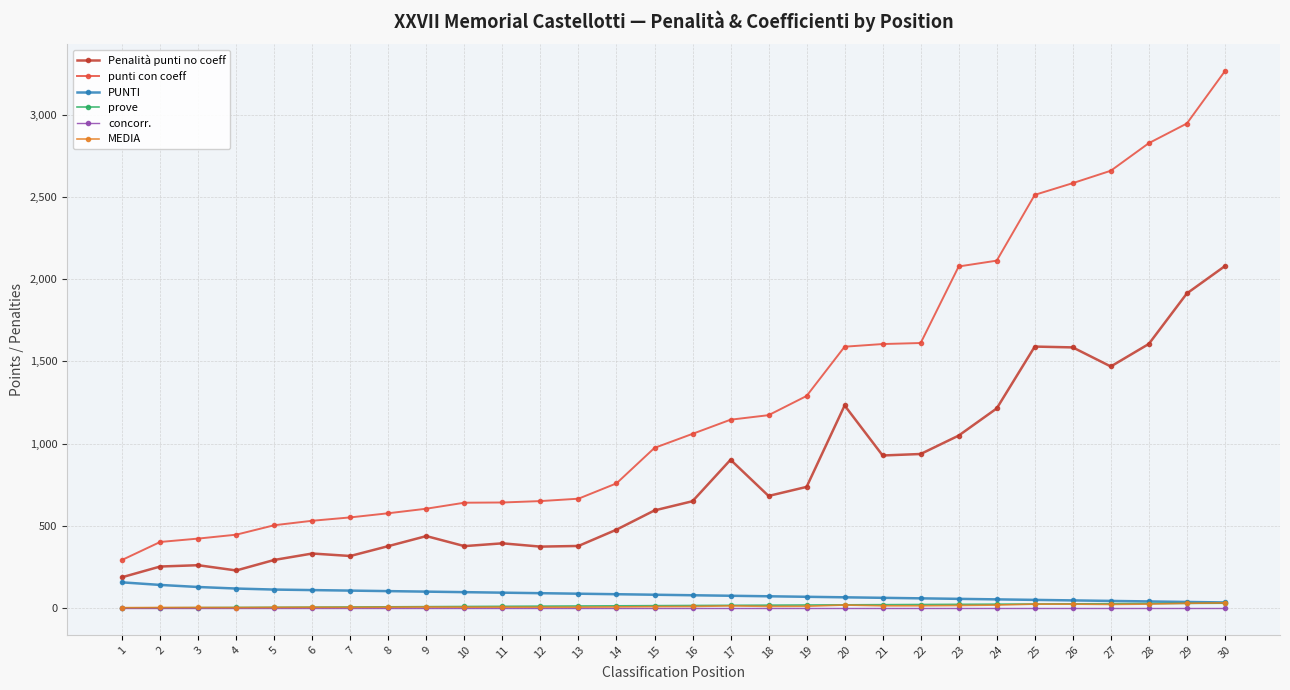

The value of punti con coeff at 28 is 4244.2. True or false?

False